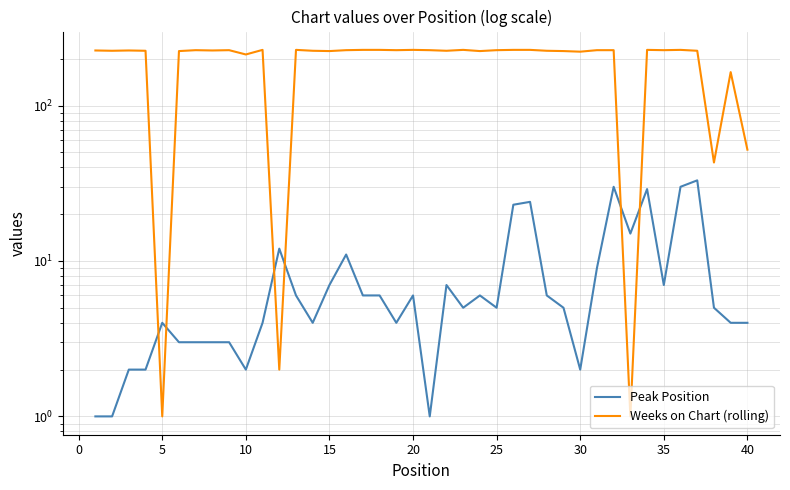

What are all the series names shown in the legend?

Peak Position, Weeks on Chart (rolling)